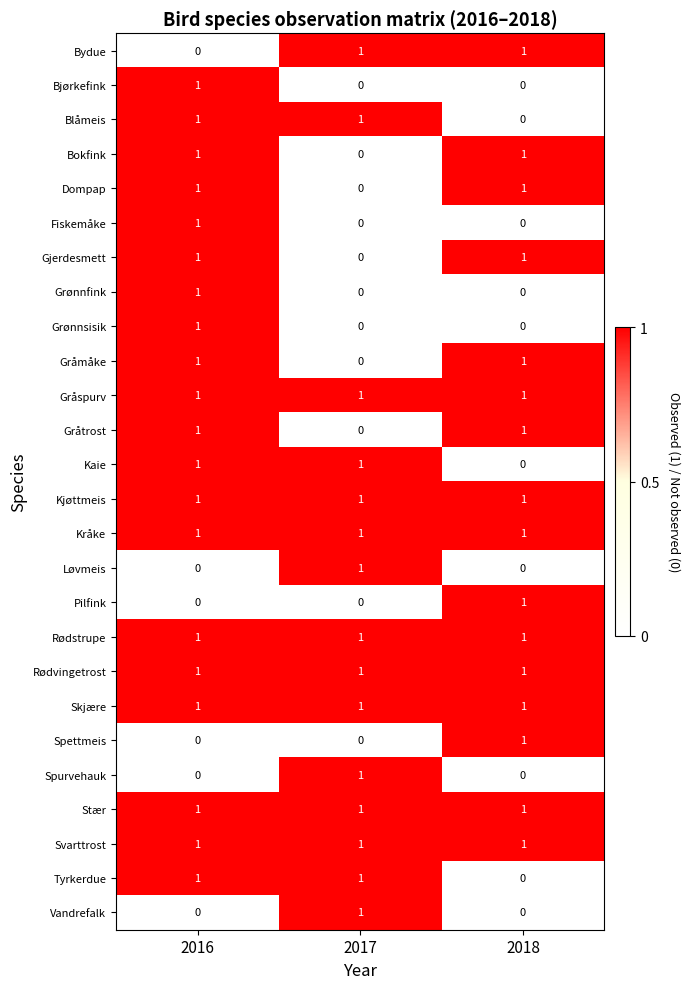

Where is Kaie nearest to the value 0?

2018